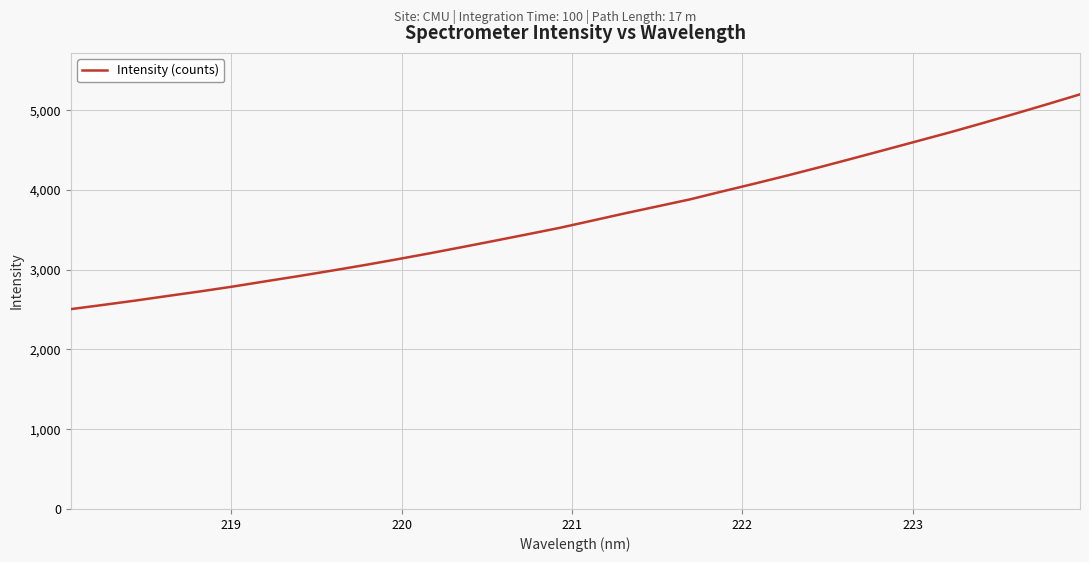

What is the difference between the maximum and minimum values?

2693.0